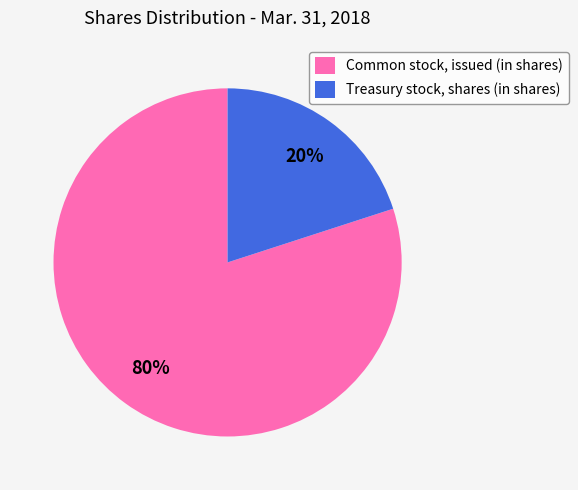

To the nearest percent, what portion does Common stock, issued (in shares) represent?

80%